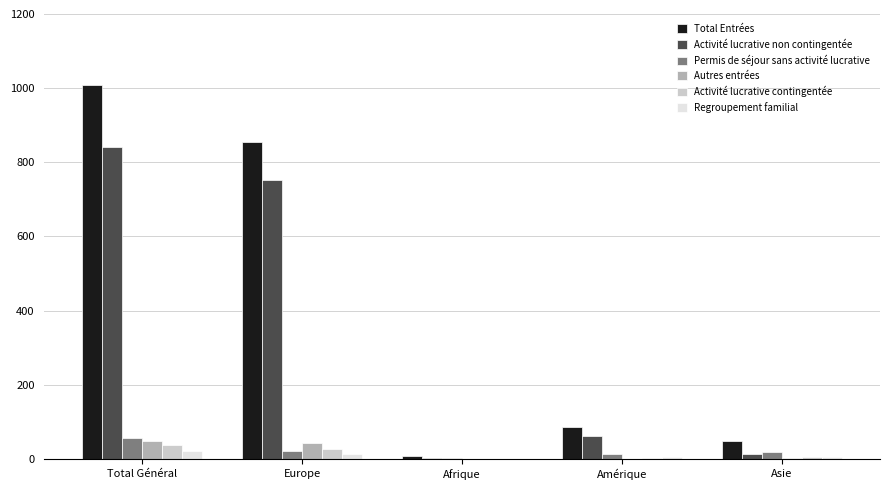

Which series changed the most between Europe and Amérique?

Total Entrées